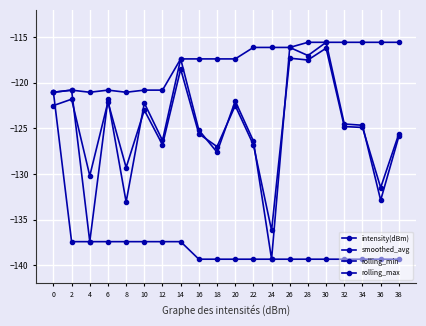

What is the highest value of the smoothed_avg series?

-116.2